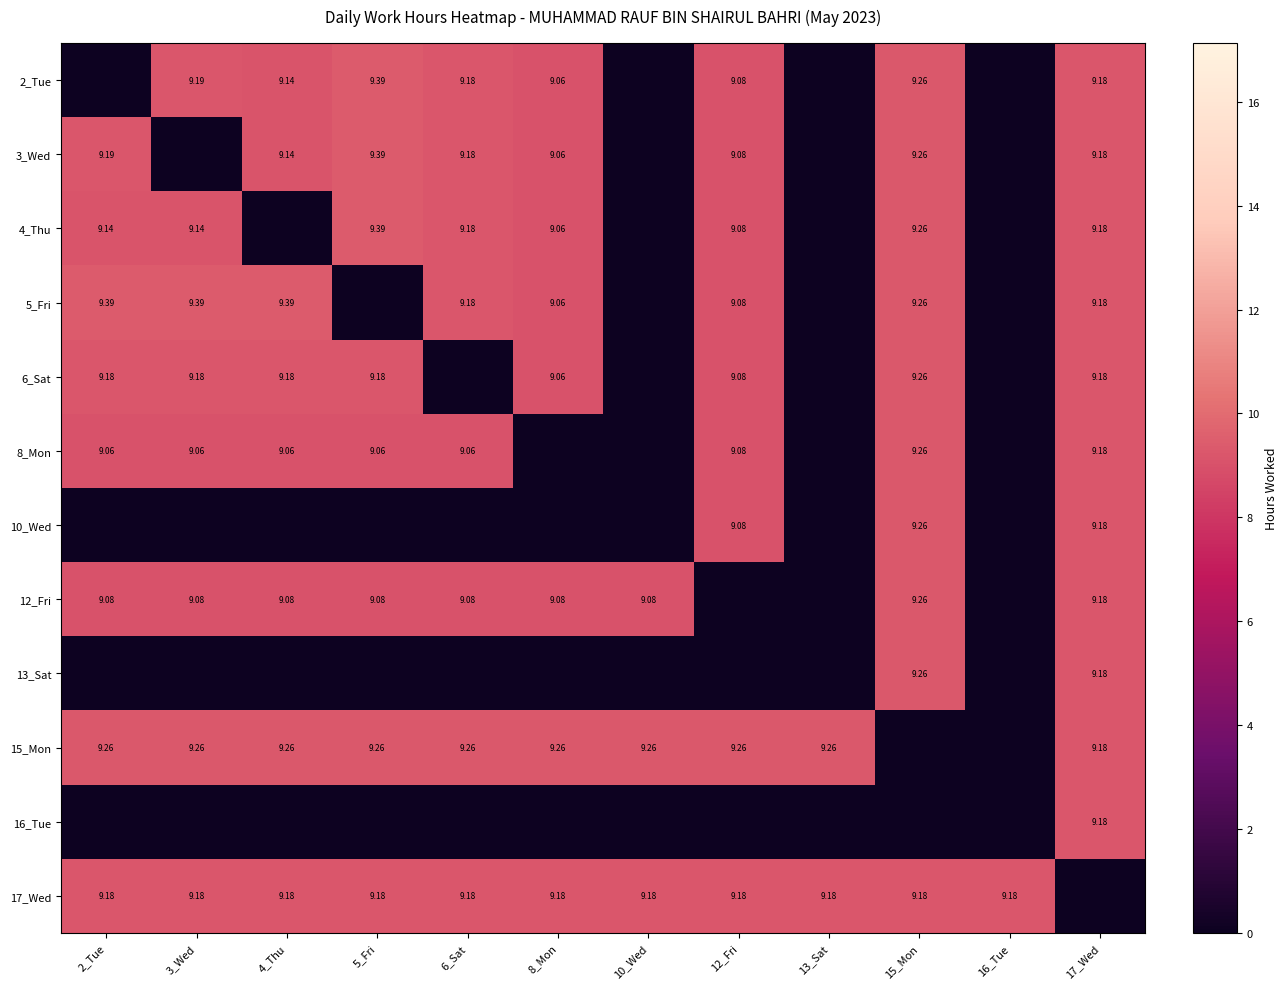

Is it true that 3_Wed equals -5.9 at 16_Tue?

False